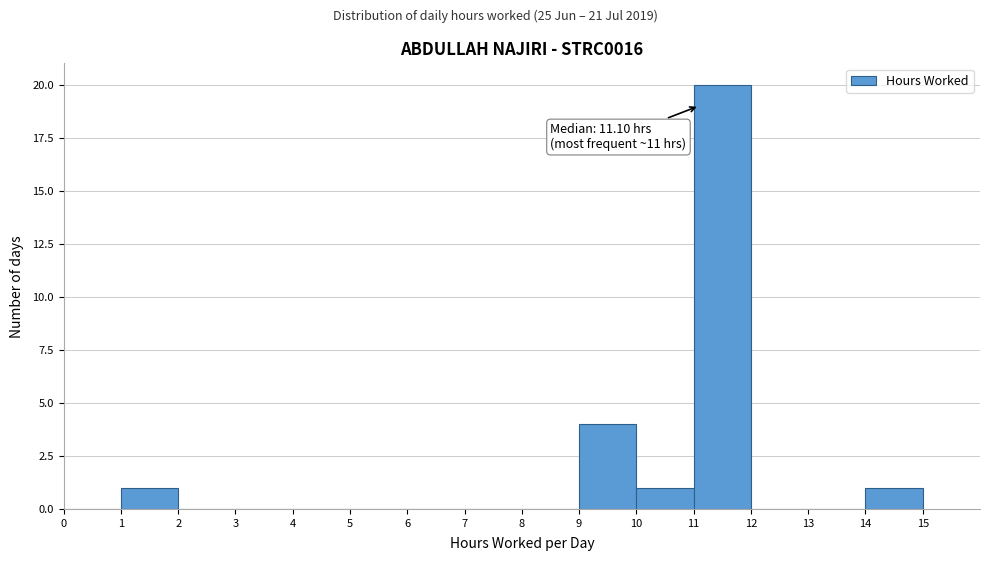

Which range on the x-axis has the tallest bar?

11 to 12